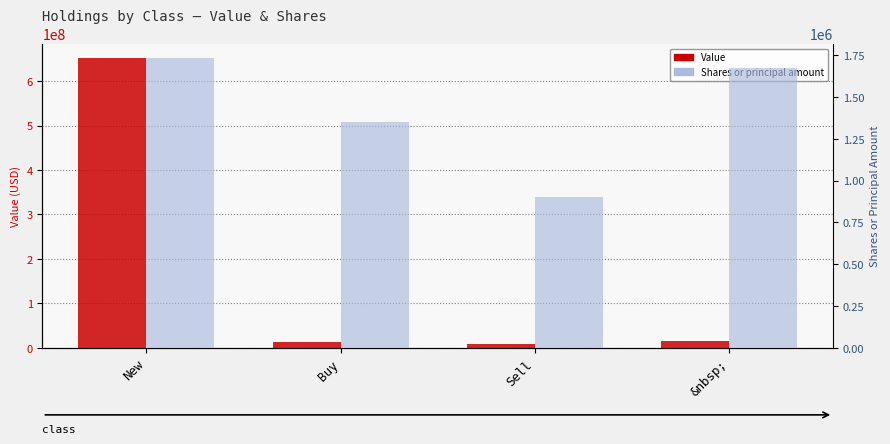

Which series changed the most between New and &nbsp;?

Value